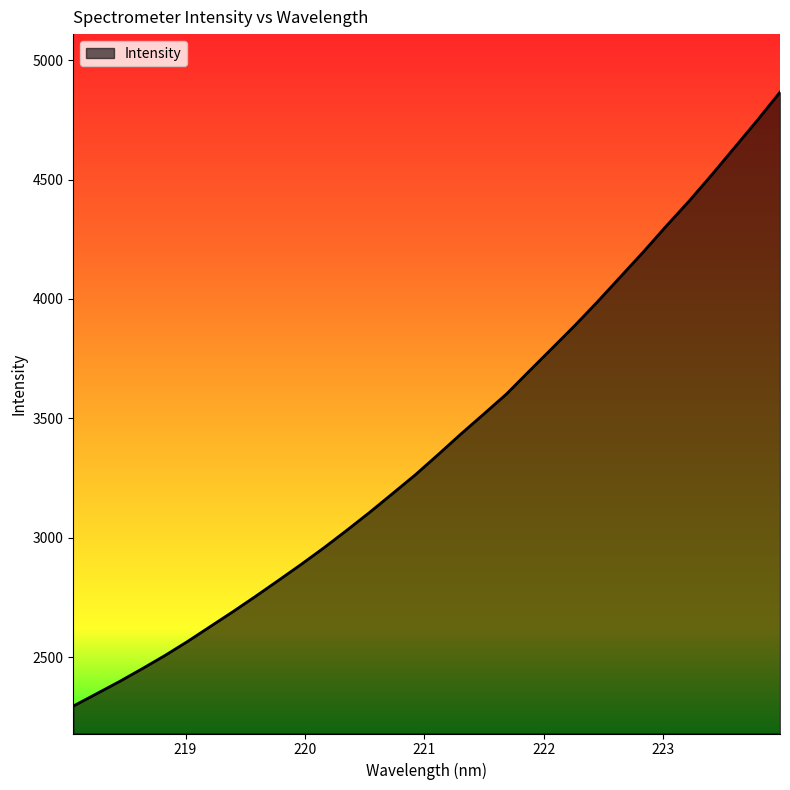

What is the greatest value displayed?

4865.9